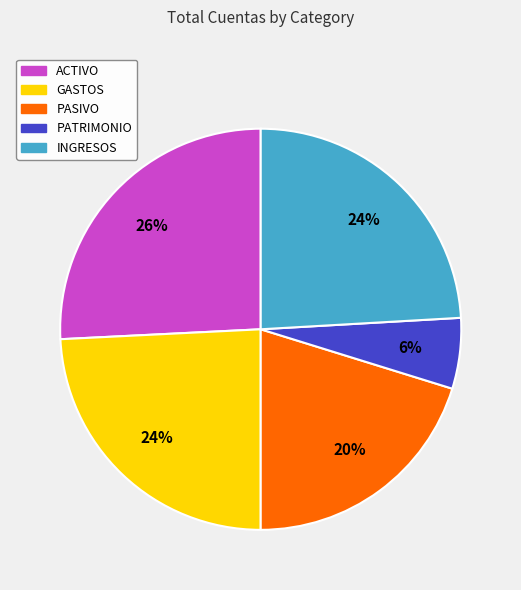

Combined, do INGRESOS and PASIVO account for over 50%?

No